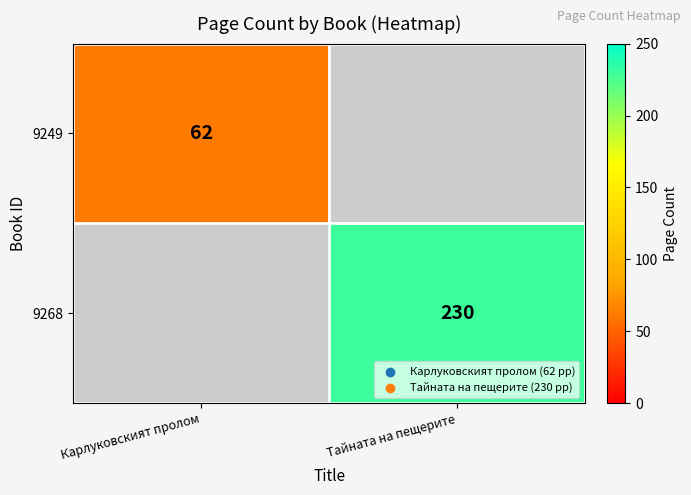

Is it true that 9249 equals 62 at Карлуковският пролом?

True